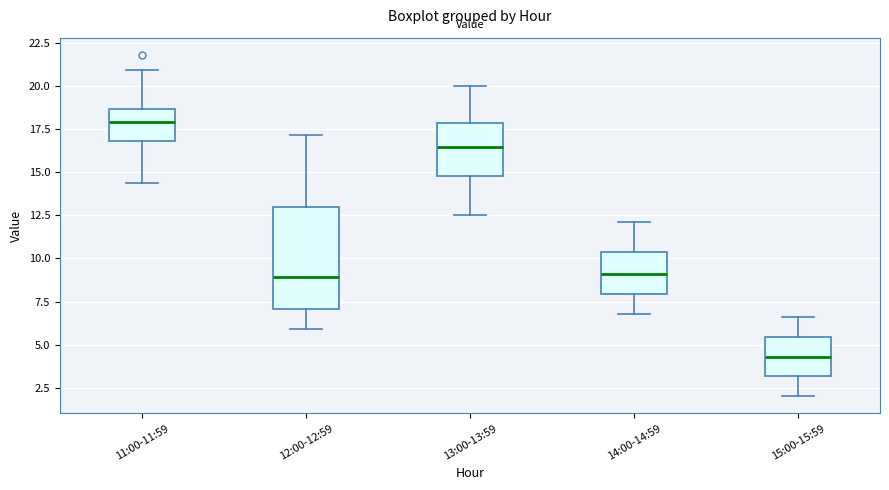

Which box has the highest median line?

11:00-11:59